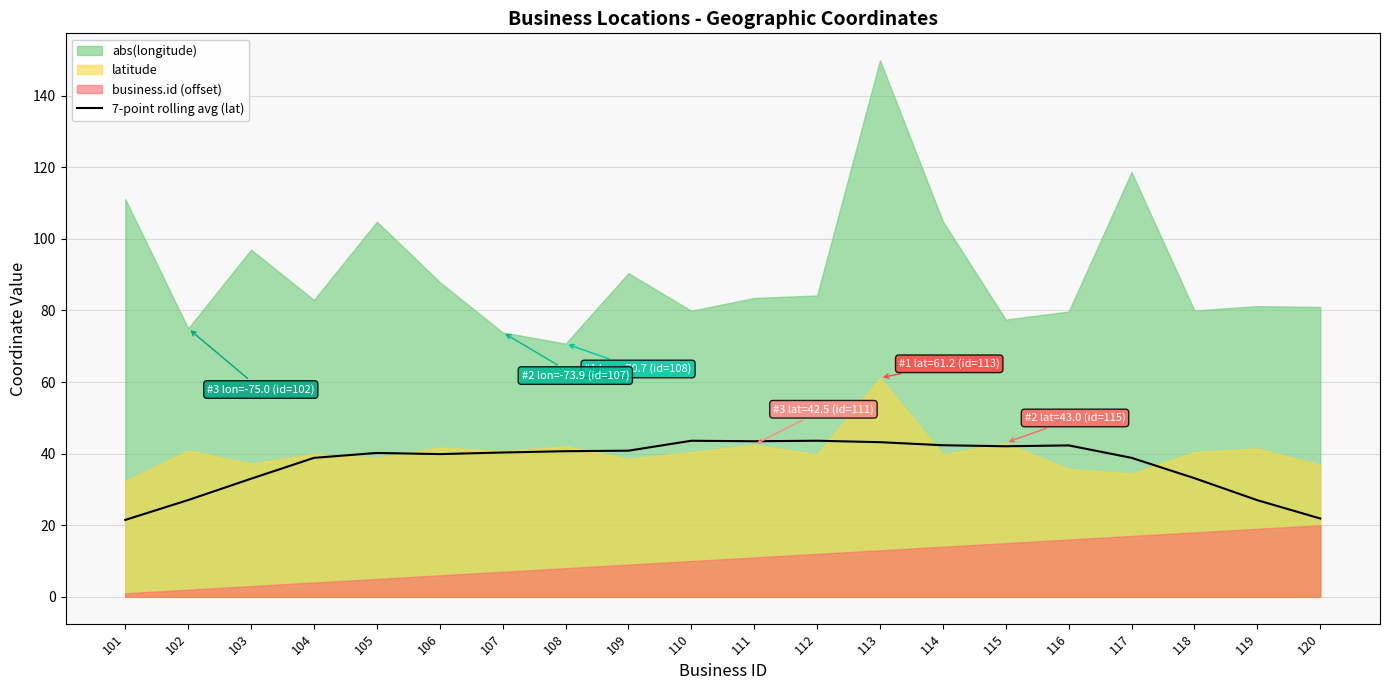

Is it true that 7-point rolling avg (lat) equals 67.7 at 117?

False